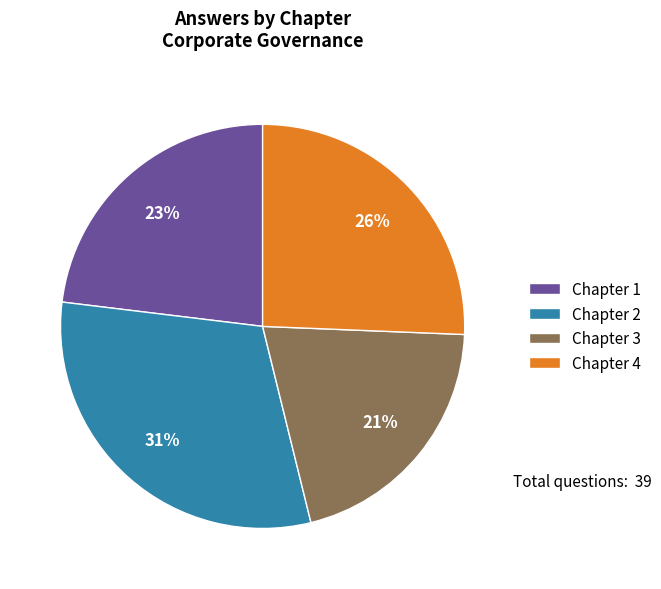

True or false: Chapter 1 accounts for 35% of the total.

False